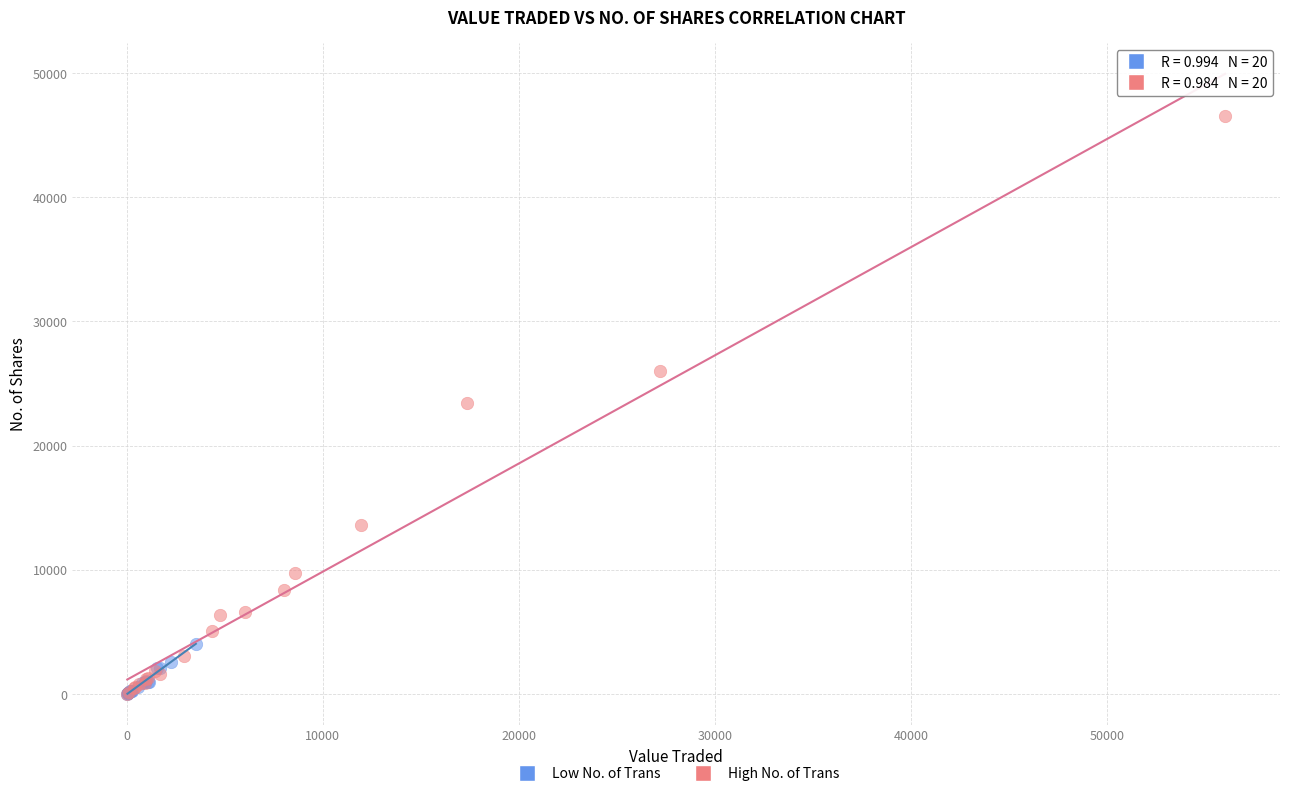

Which series has the largest Y range (max minus min)?

High No. of Trans